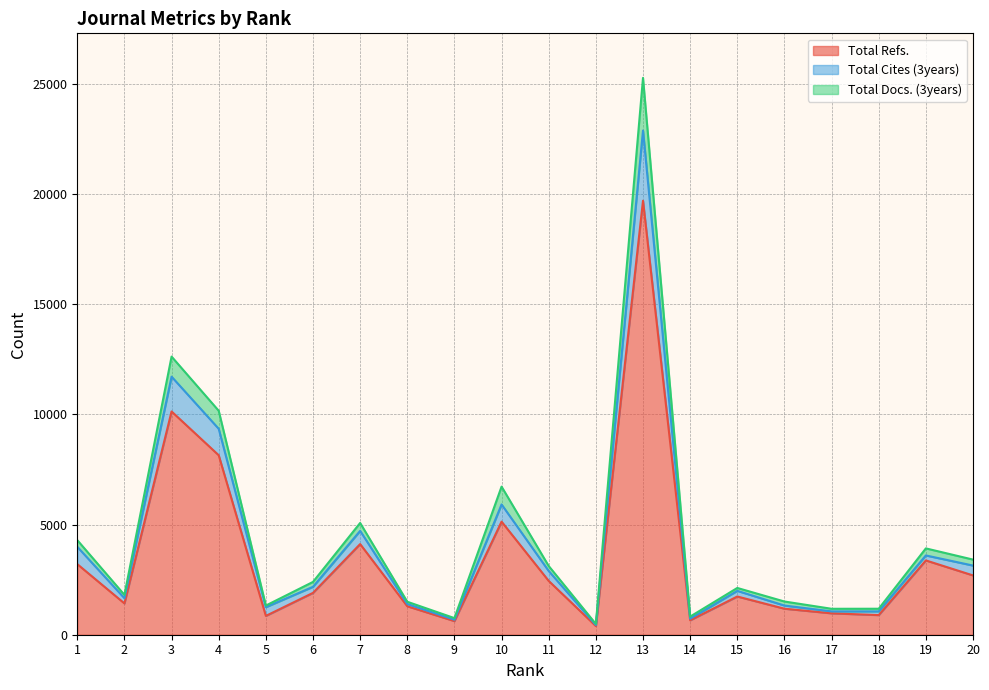

Between 19 and 2, which is larger?

19